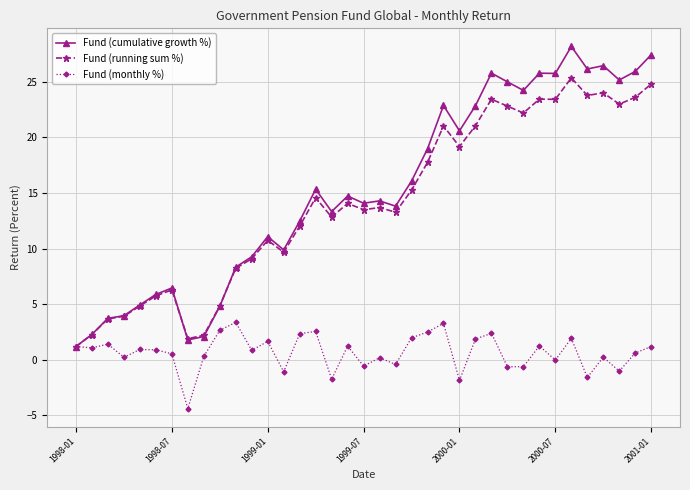

True or false: Fund (monthly %) has more than 2 points higher than both neighbors.

True